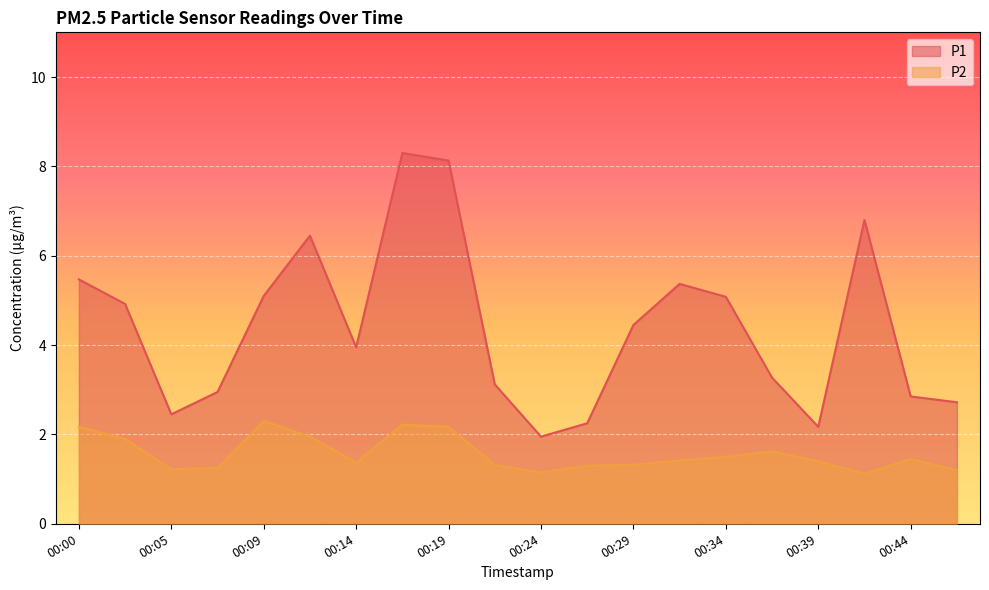

True or false: P1 and P2 cross at least once.

False